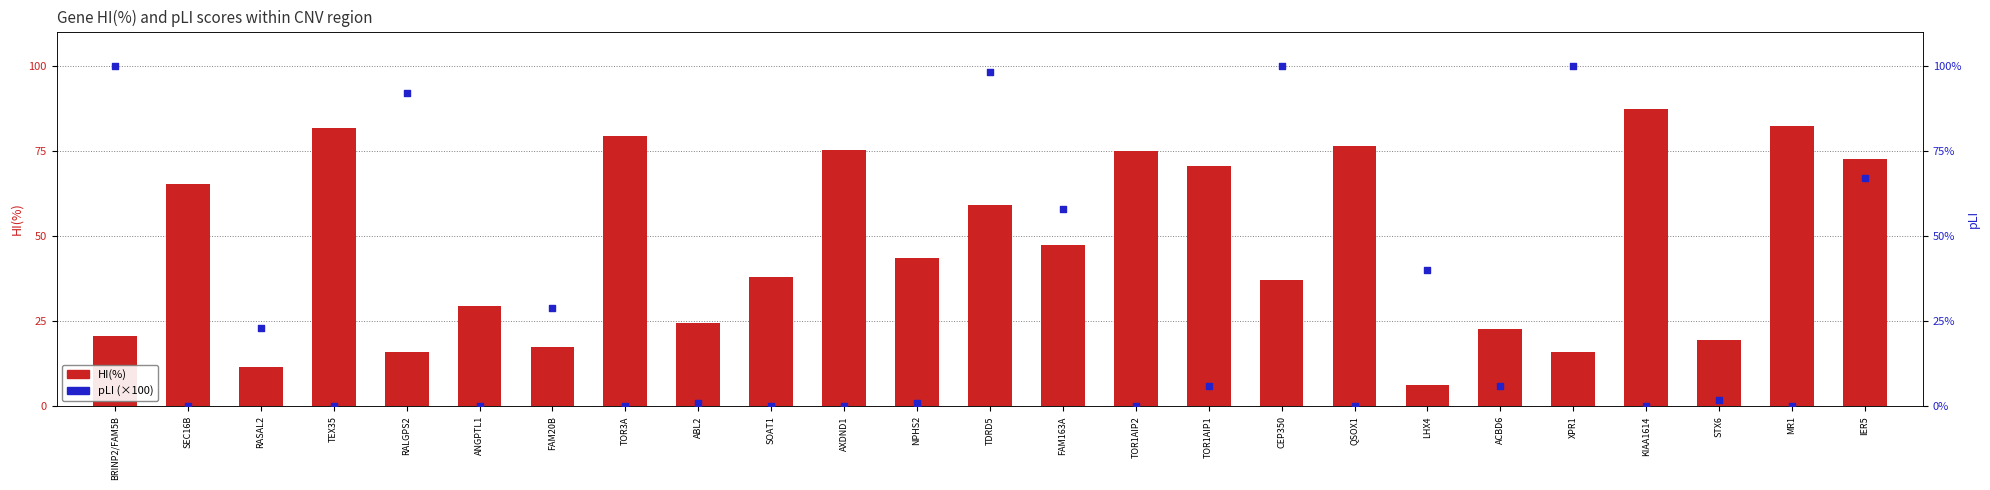

Which series has the largest total across all categories?

HI(%)